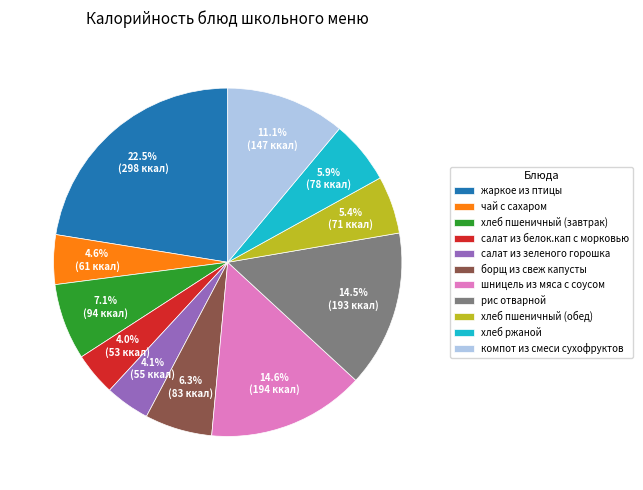

Is there any slice that represents more than half of the pie?

No